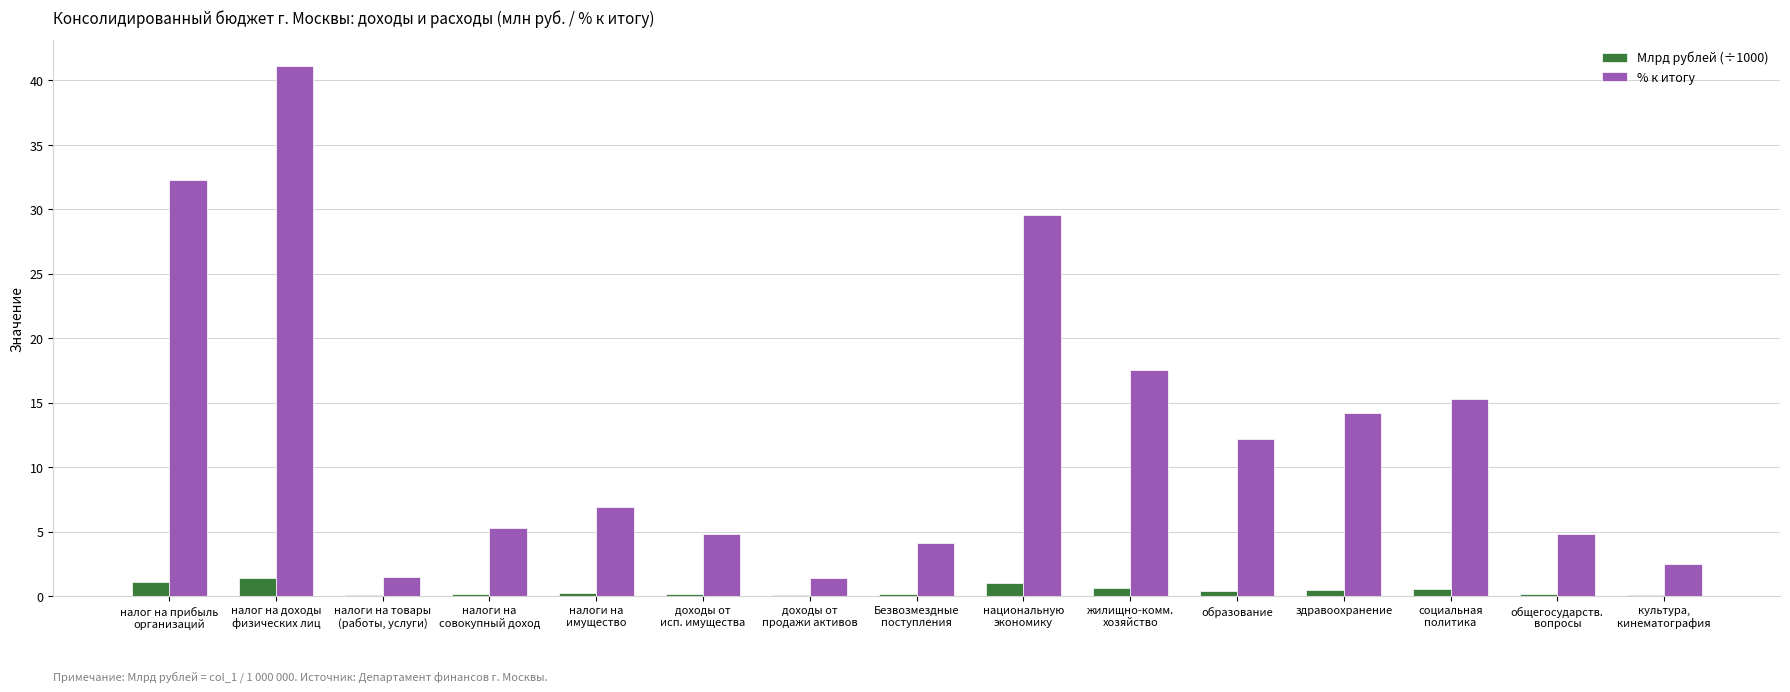

What are all the series names shown in the legend?

Млрд рублей (÷1000), % к итогу